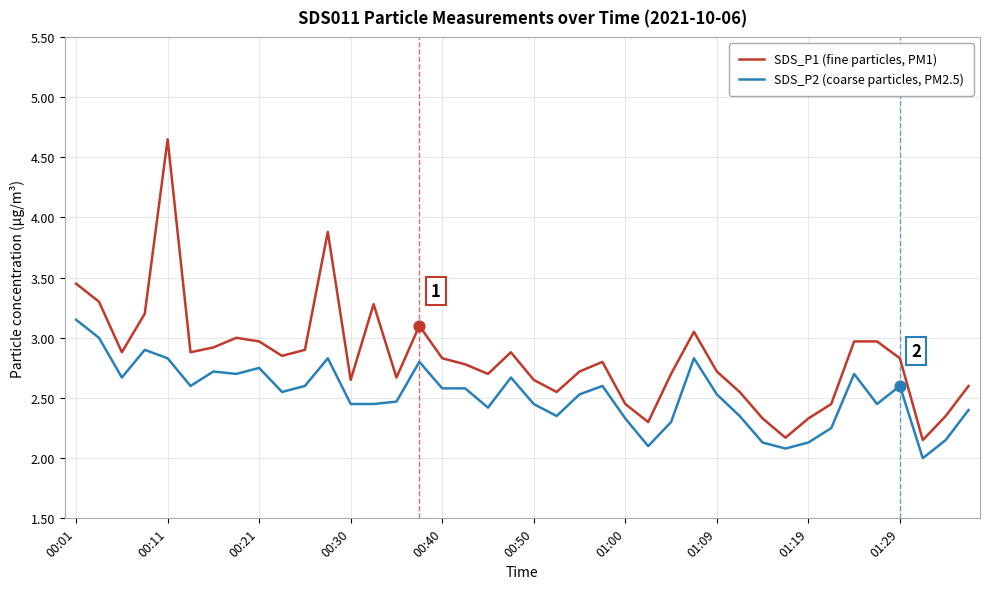

Which series has the widest spread of values?

SDS_P1 (fine particles, PM1)